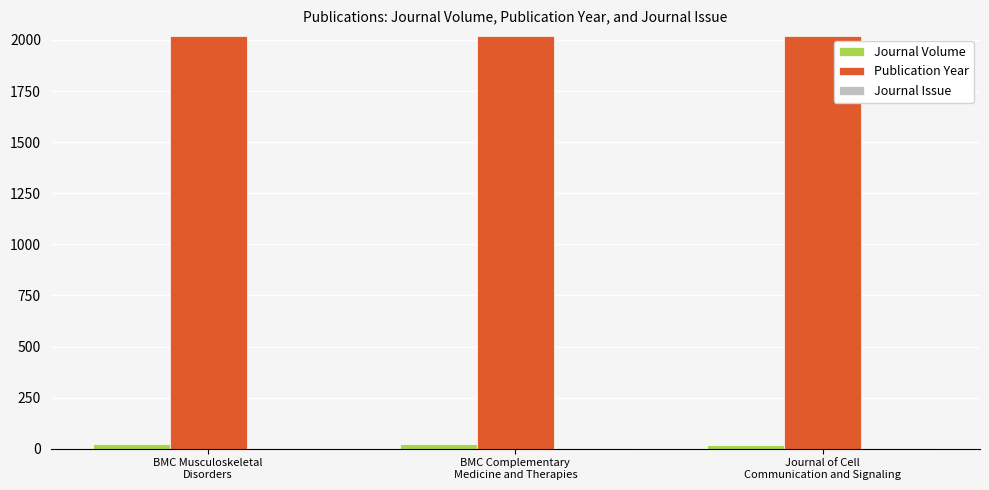

Which series has the largest total across all categories?

Publication Year